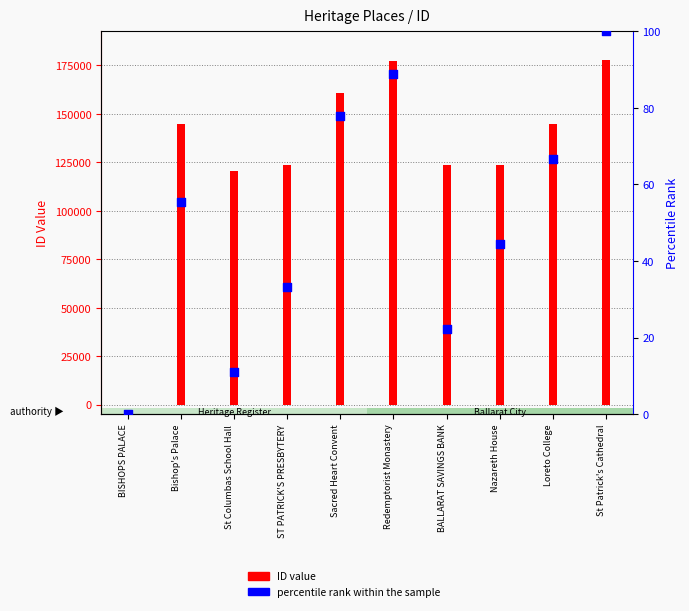

Between Sacred Heart Convent and St Columbas School Hall, which is larger?

Sacred Heart Convent